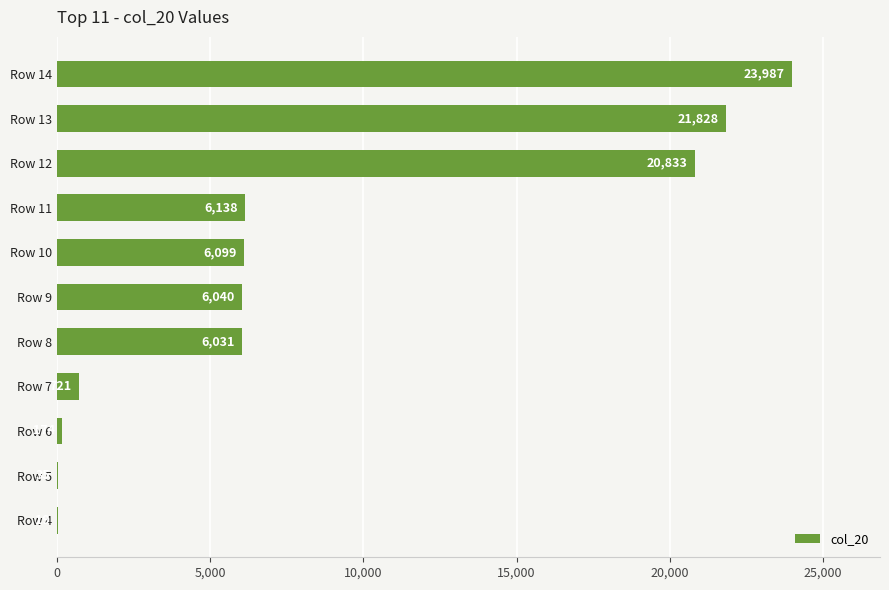

What is the change in value from Row 5 to Row 10?

+6064